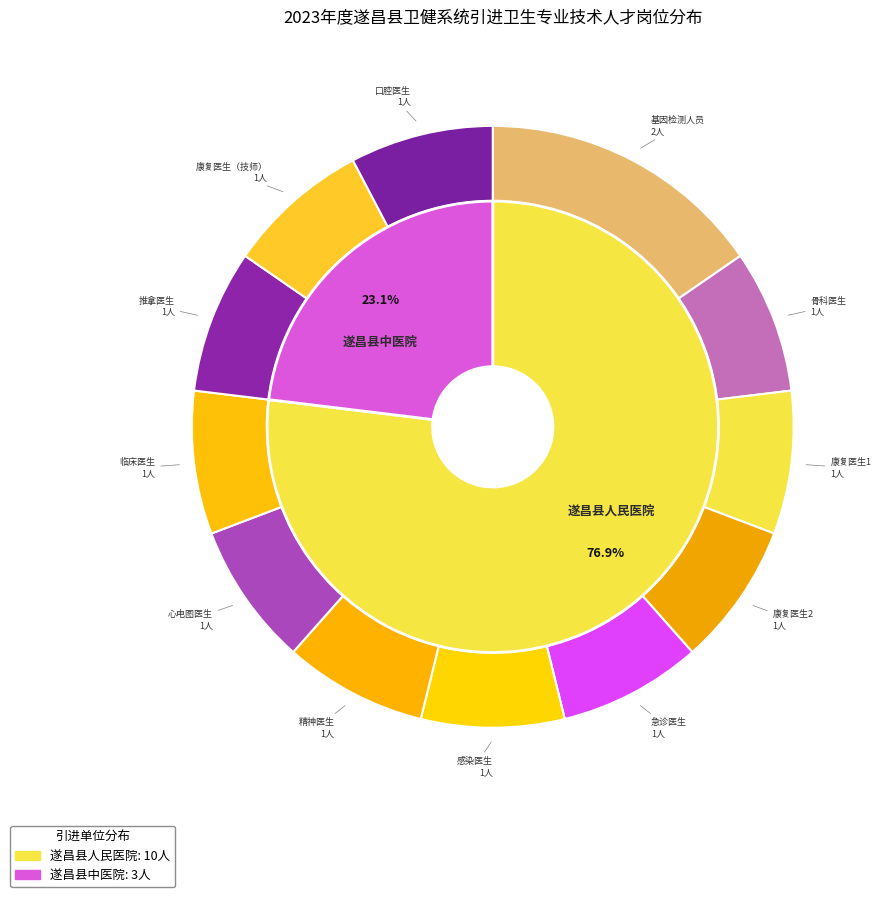

What percentage is NOT represented by 心电图医生?

92.3%